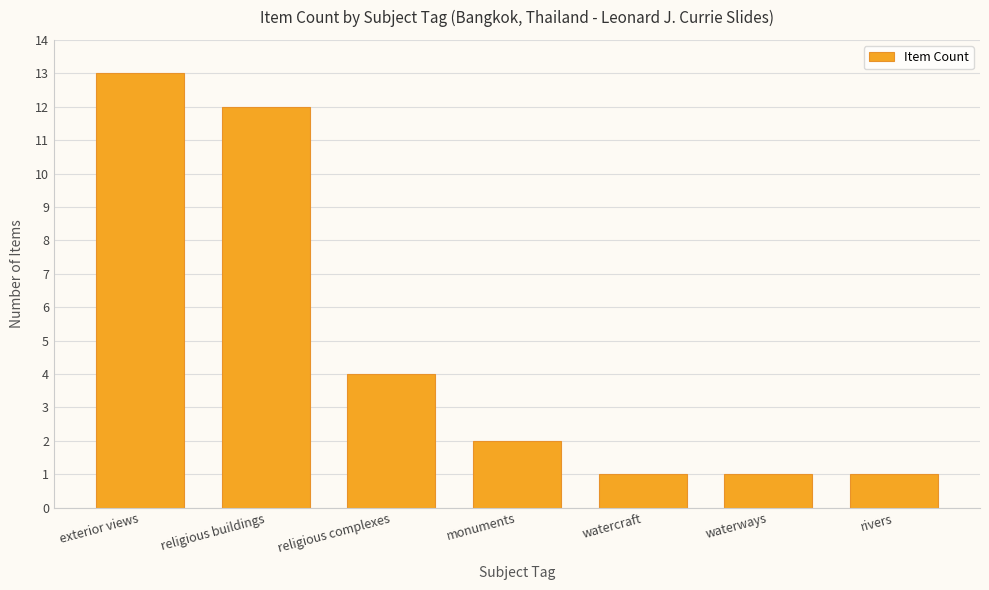

What is the label of the 4th bar from the right?

monuments